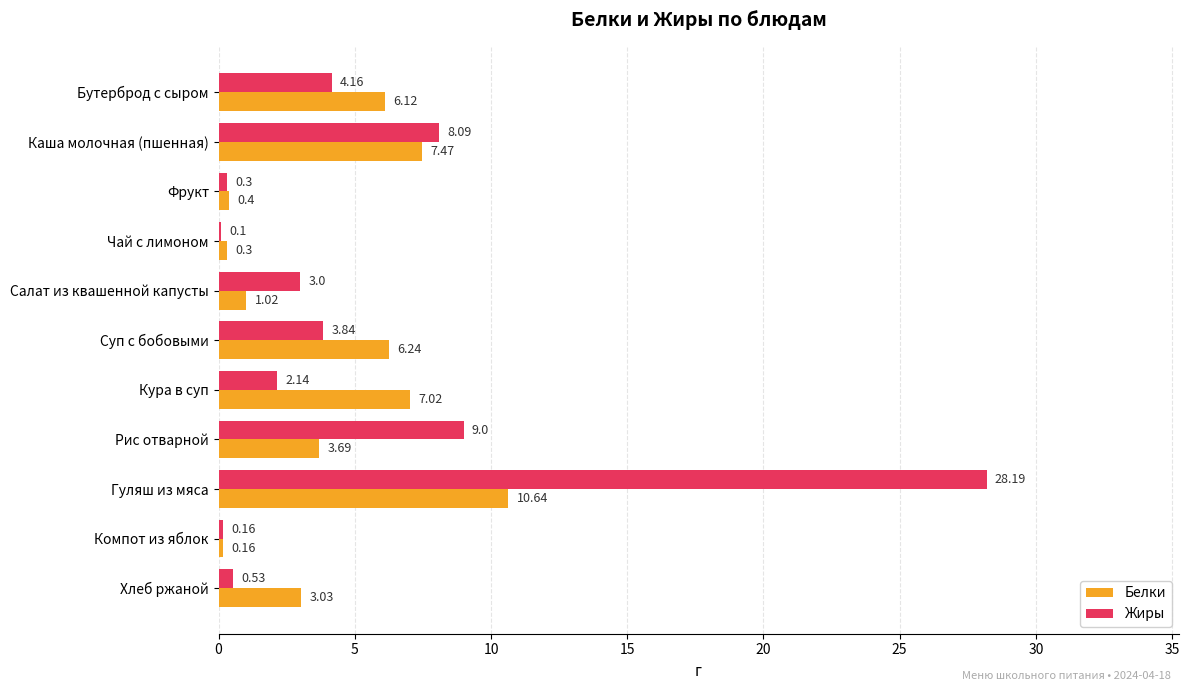

What is the sum of the Жиры values at Суп с бобовыми and Кура в суп?

6.0